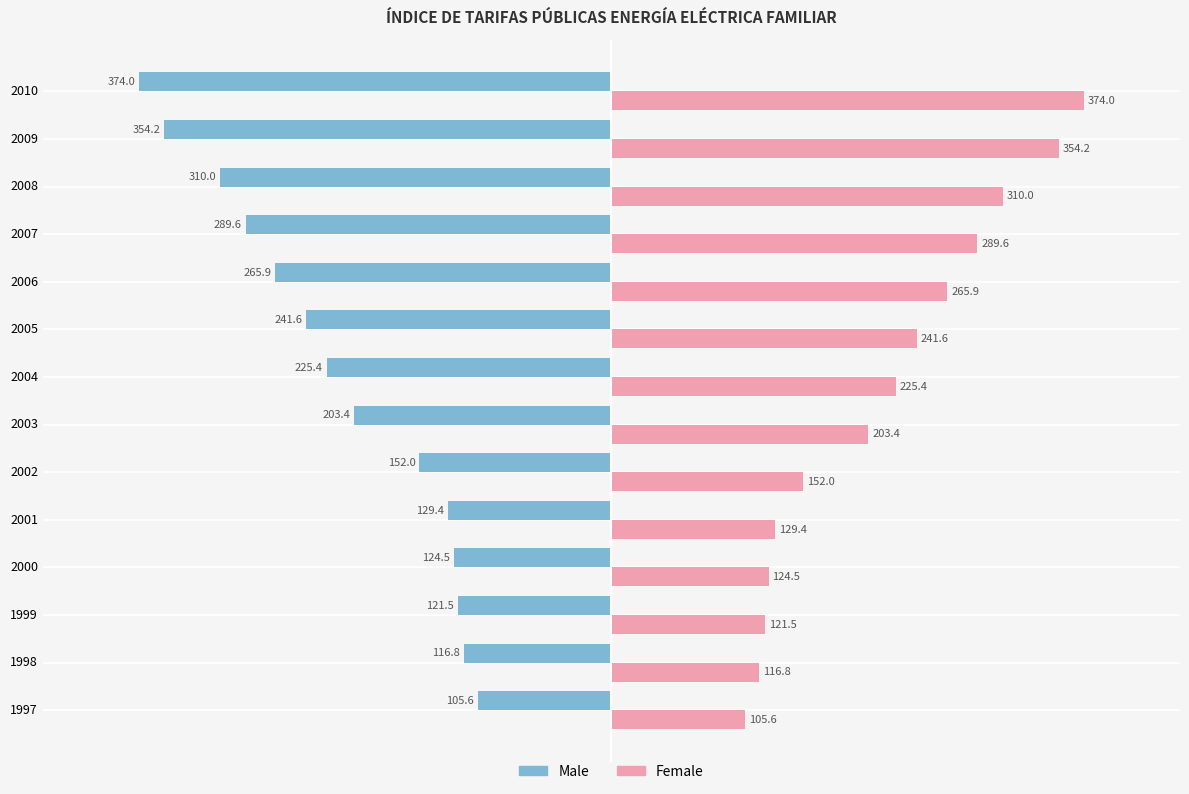

Is the value of Male at 1999 greater than the value of Female at 2010?

No